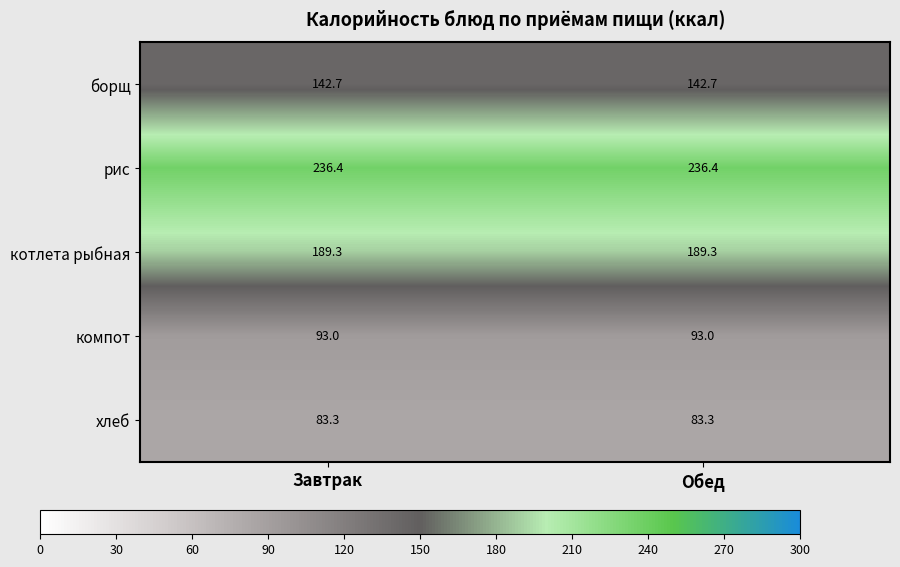

Reading left to right, extract all data points from this chart.

борщ: 142.7	142.7
рис: 236.4	236.4
котлета рыбная: 189.3	189.3
компот: 93.0	93.0
хлеб: 83.3	83.3